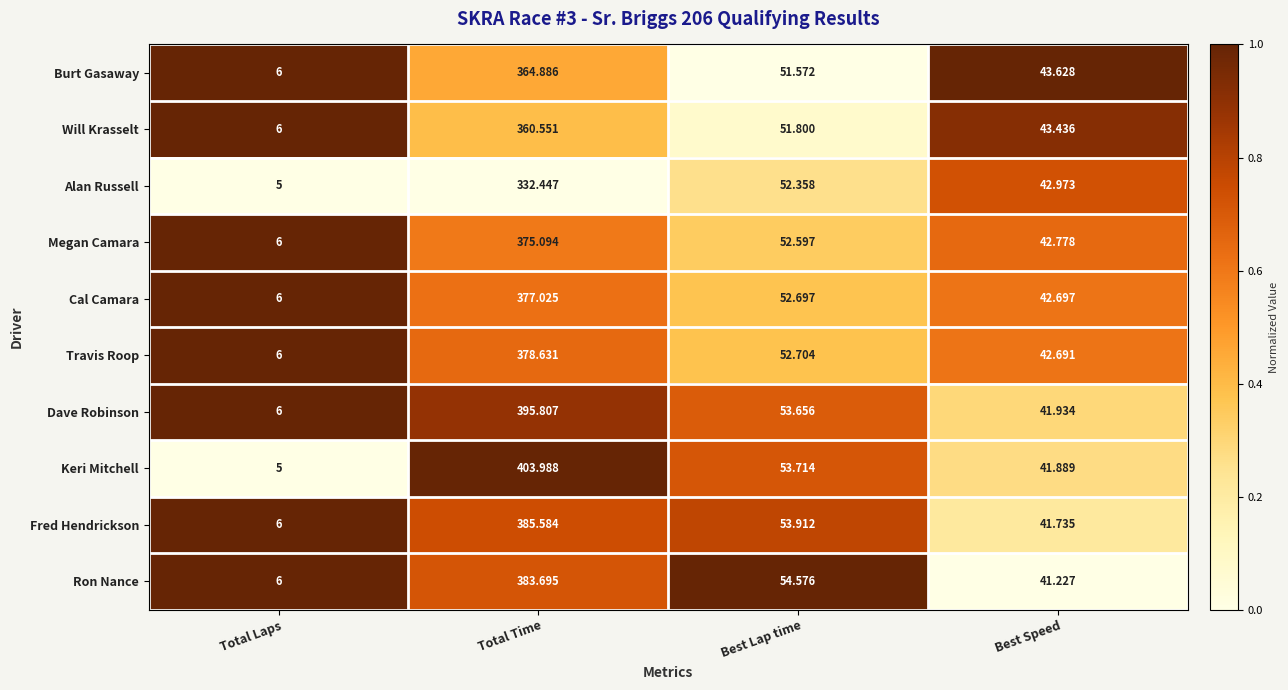

Between Total Time and Best Lap time, which series saw the biggest shift?

Keri Mitchell